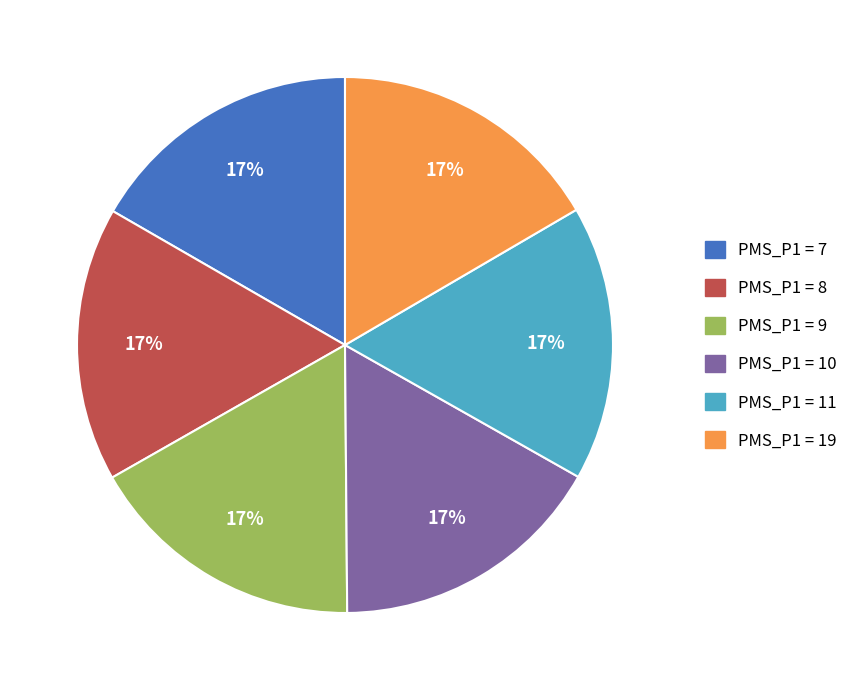

How many slices are in this pie chart?

6